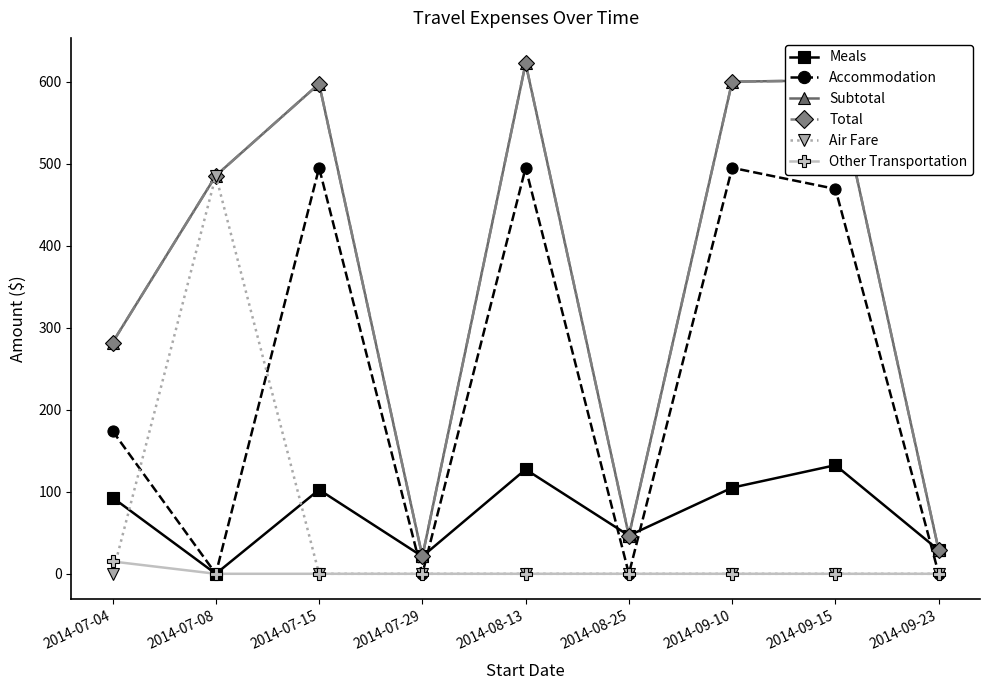

True or false: Subtotal has more than 0 points higher than both neighbors.

True